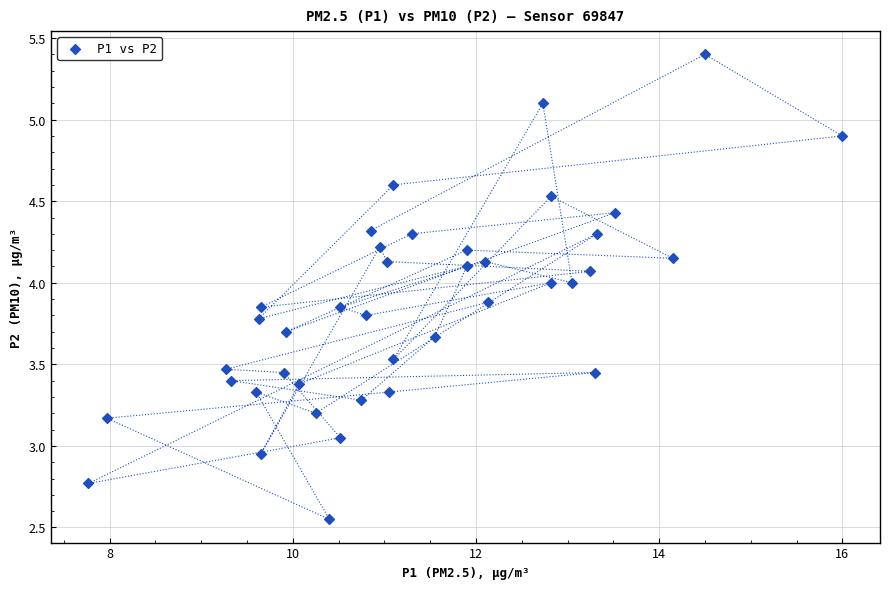

What is the range of X values (max minus min)?

8.2